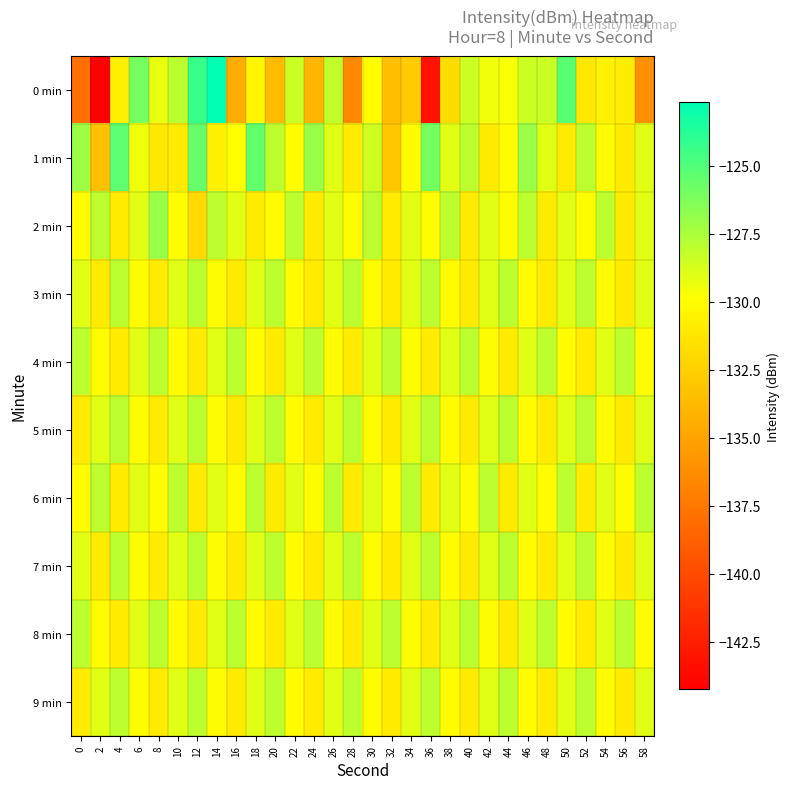

What is the difference between the highest and lowest values at 32?

5.5